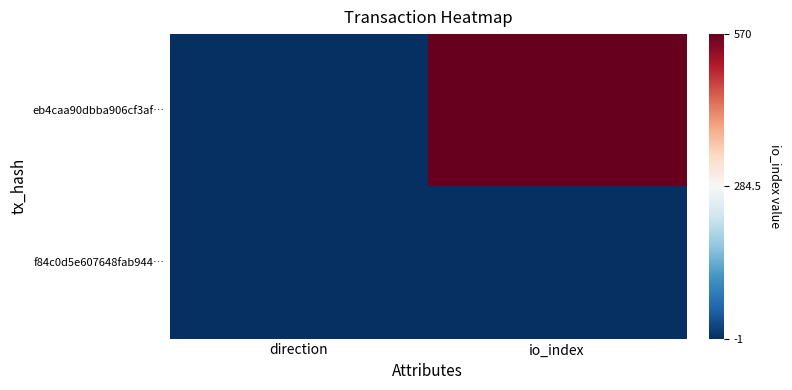

Which series changed the most between direction and io_index?

eb4caa90dbba906cf3af…